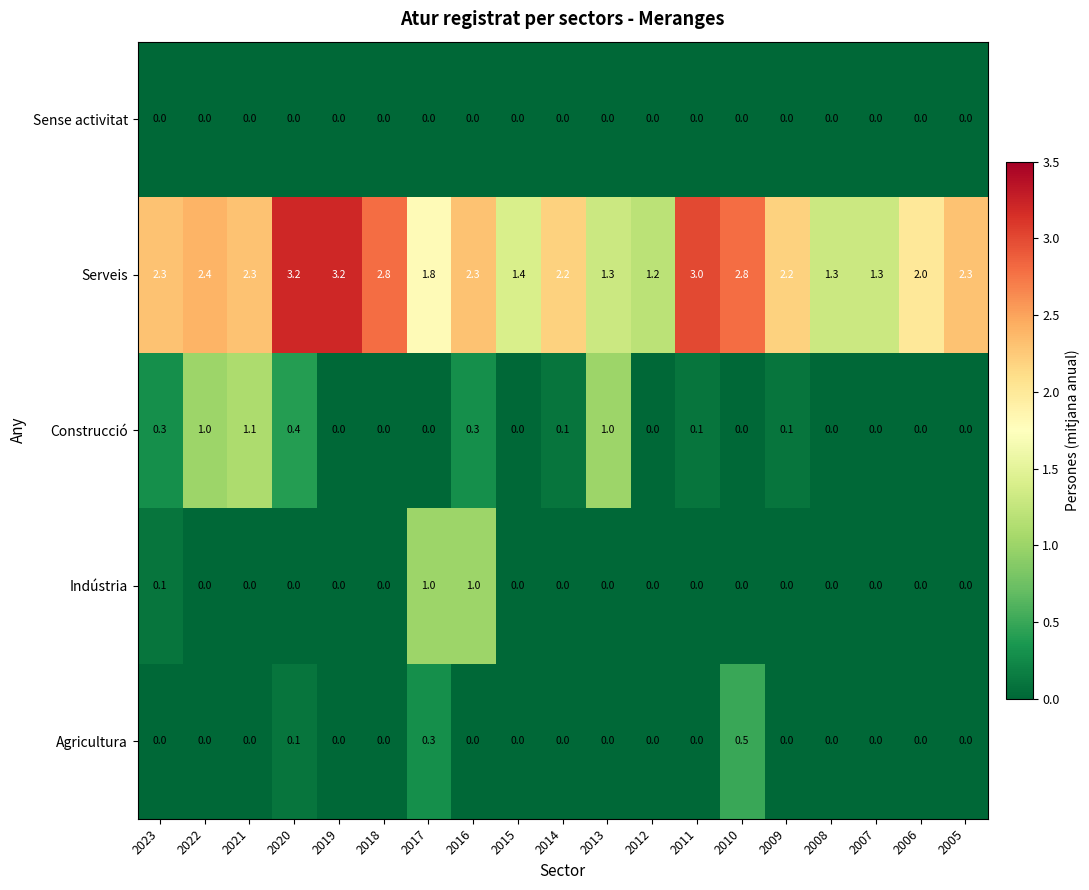

What is the difference between the highest and lowest values at 2020?

3.2